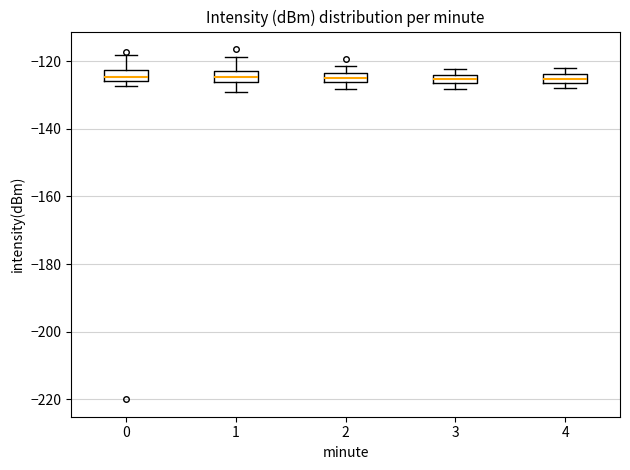

Where is the upper edge of the box at x = 1 on the y-axis? The values are not printed on the chart, so give them approximately, as read against the axis.

-122